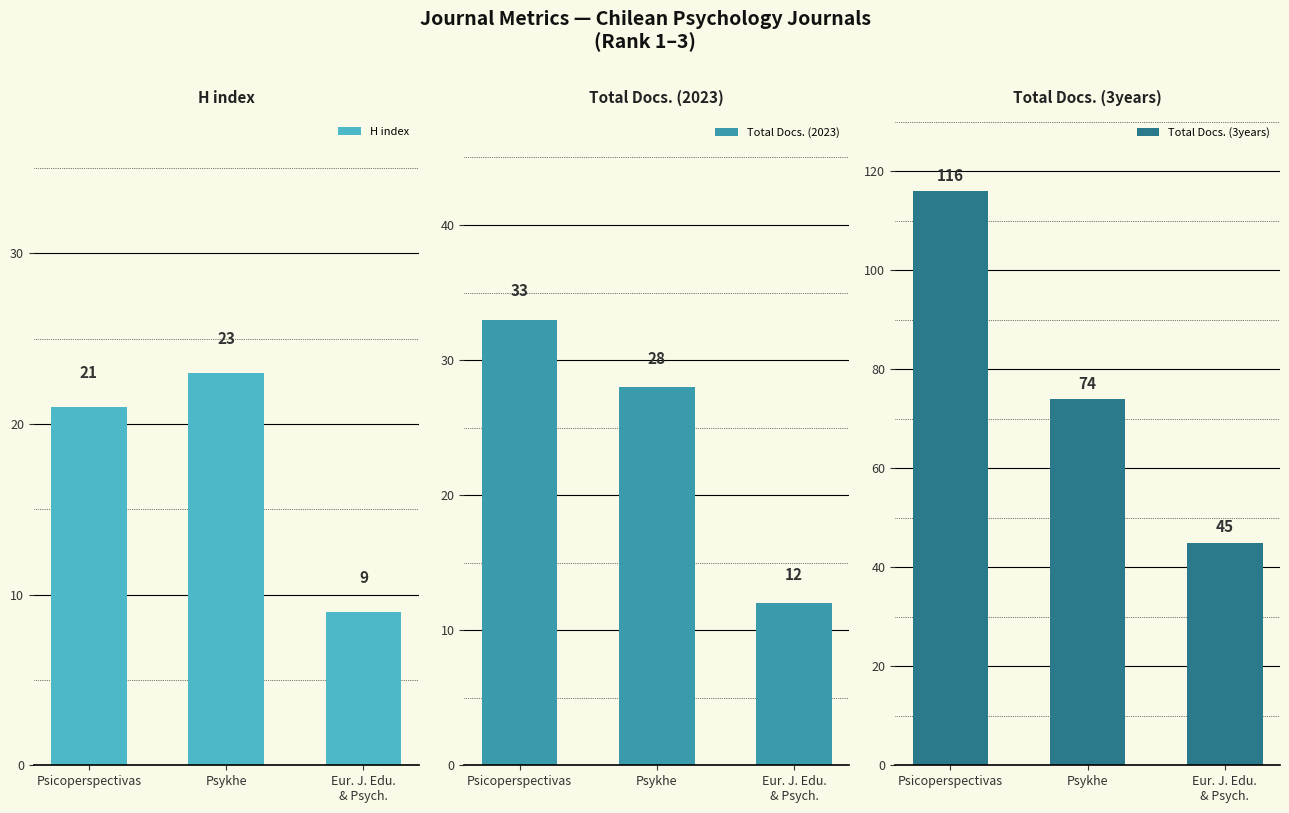

Reading left to right, what are all the values shown in this chart?

H index: Psicoperspectivas=21	Psykhe=23	Eur. J. Edu.
& Psych.=9
Total Docs. (2023): Psicoperspectivas=33	Psykhe=28	Eur. J. Edu.
& Psych.=12
Total Docs. (3years): Psicoperspectivas=116	Psykhe=74	Eur. J. Edu.
& Psych.=45